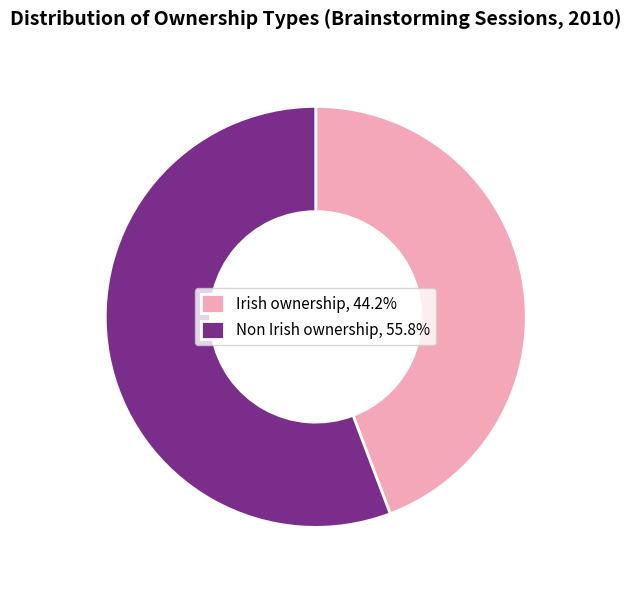

Which has a higher value, Non Irish ownership or Irish ownership?

Non Irish ownership